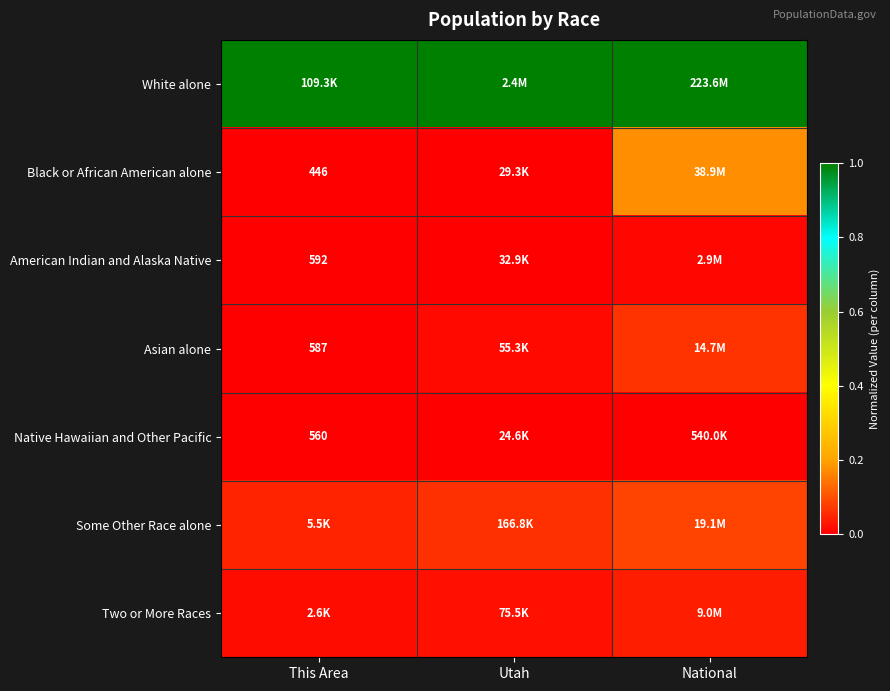

True or false: Native Hawaiian and Other Pacific has a value of -0.0 at National.

False